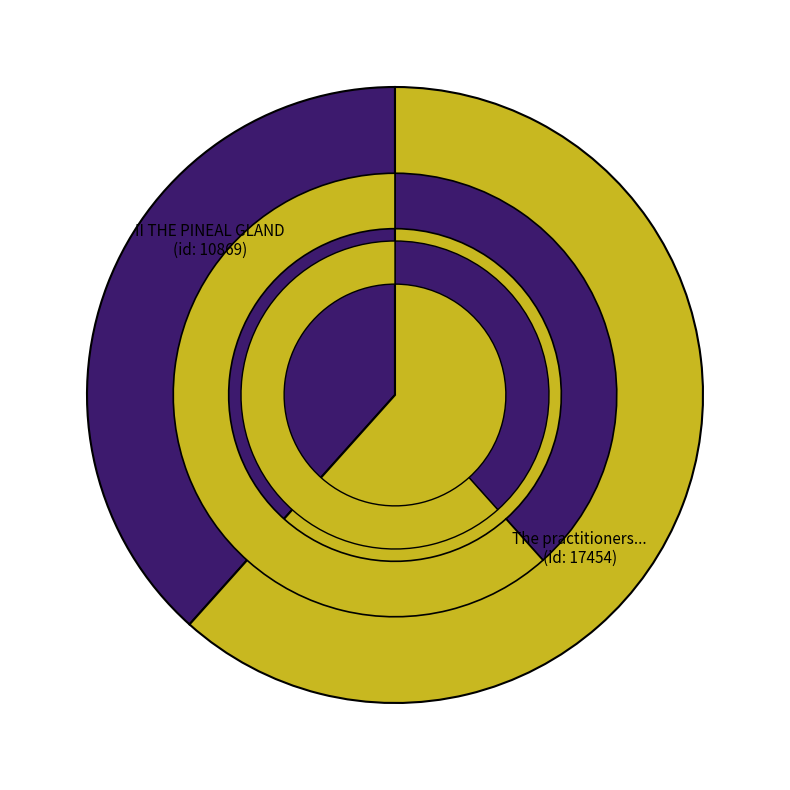

To the nearest percent, what is the average slice percentage?

50%